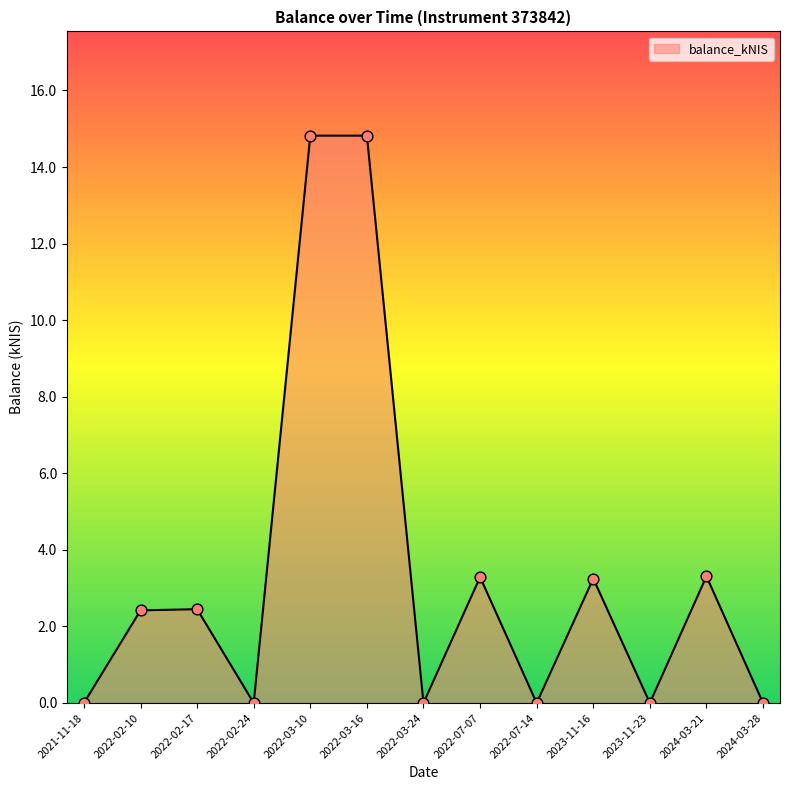

What is the change in value from 2023-11-23 to 2024-03-21?

+3.3